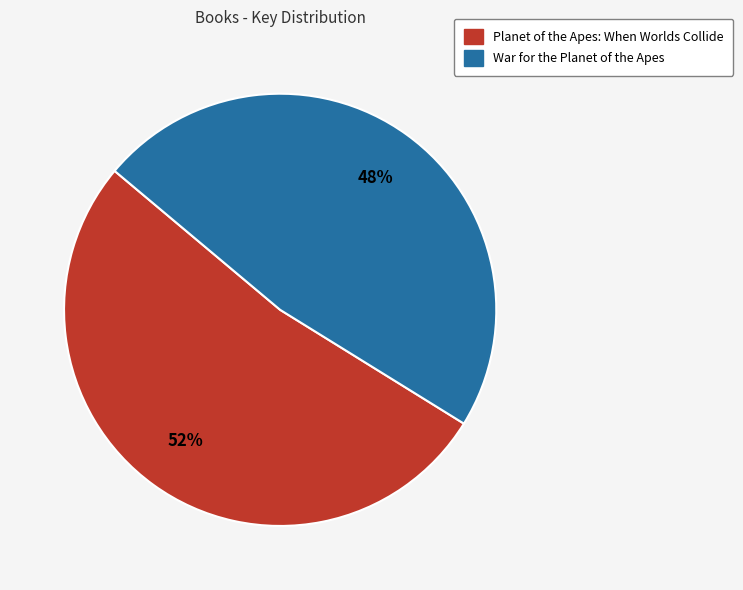

Is the sum of Planet of the Apes: When Worlds Collide and War for the Planet of the Apes greater than half?

Yes